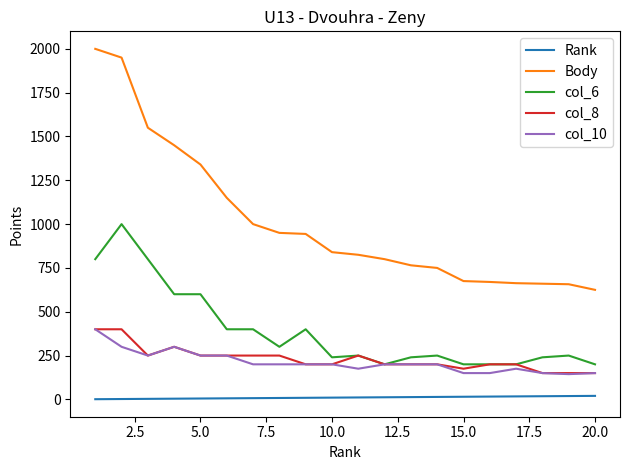

What is the maximum value for col_8?

400